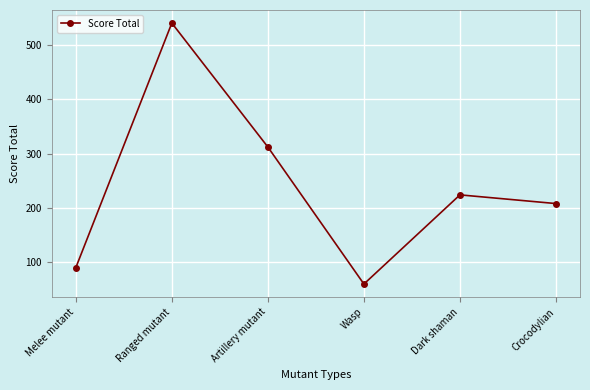

At which category does the data reach its first local valley?

Wasp